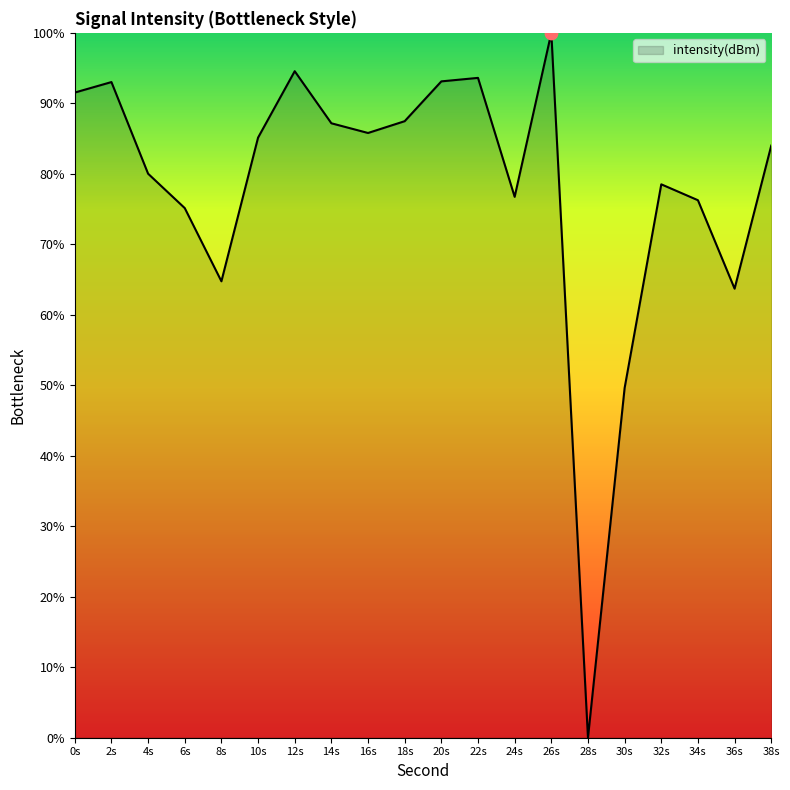

What is the change in value from 26s to 38s?

-16.0